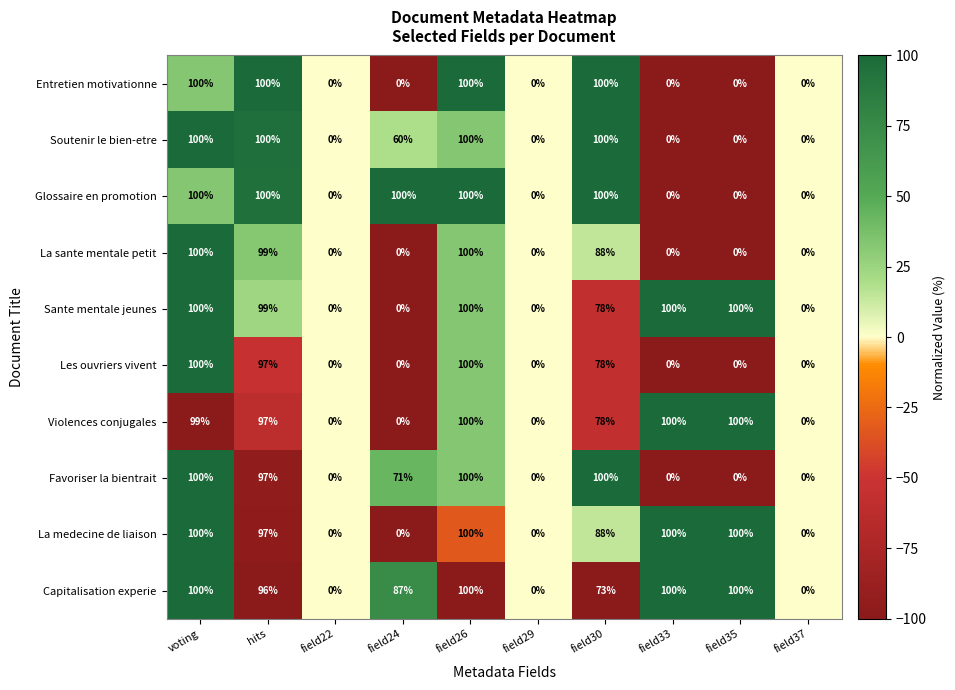

Where does the Soutenir le bien-etre series first go above 60?

voting